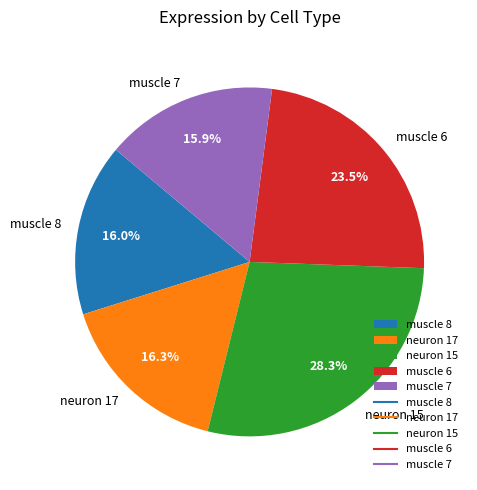

To the nearest percent, what percentage of the pie is neuron 15?

28%